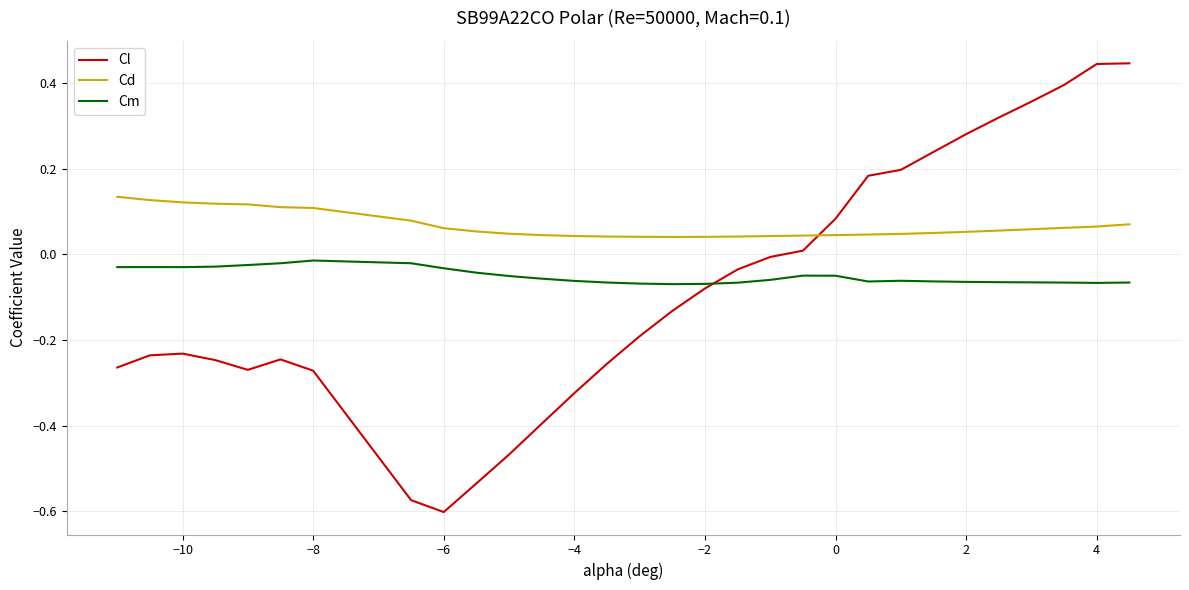

Which series has the largest total across all categories?

Cd